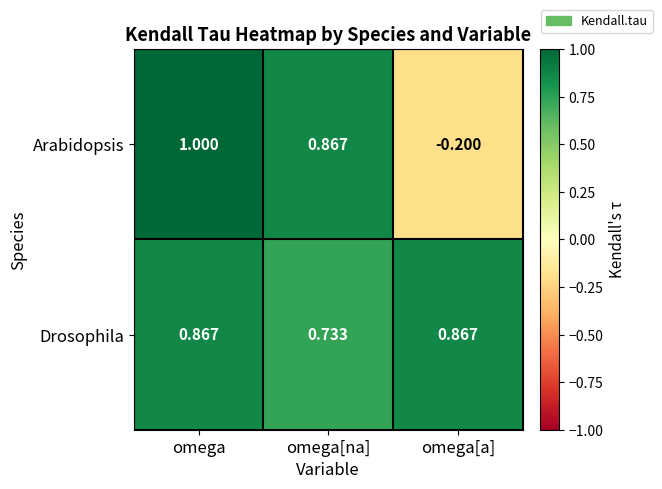

Which category has the highest value in the Arabidopsis series?

omega